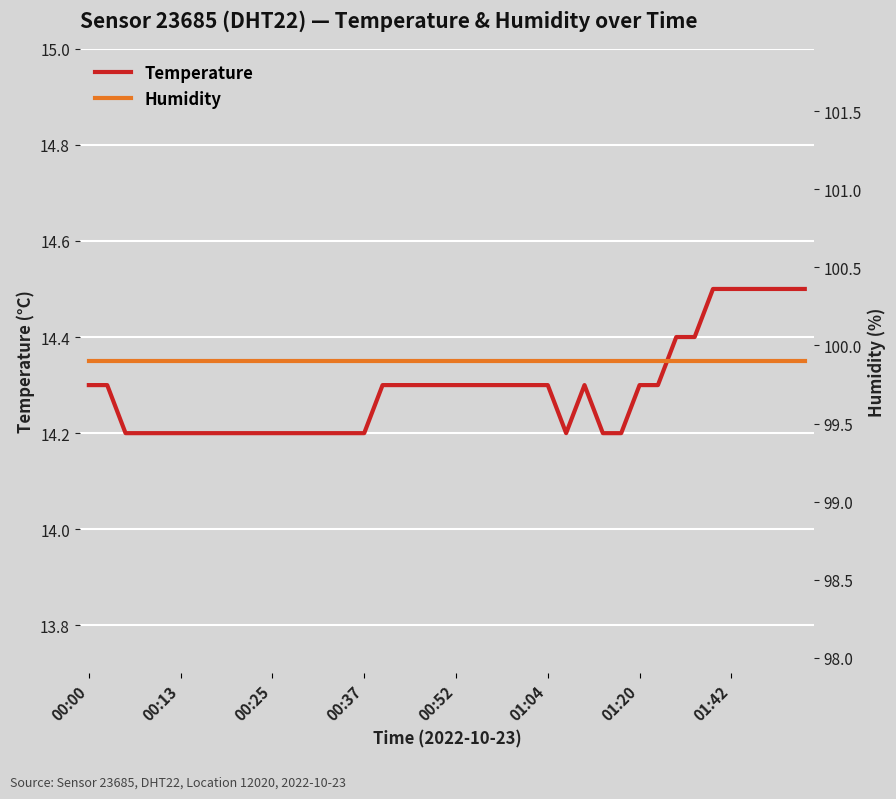

True or false: temperature and humidity intersect in this chart.

False